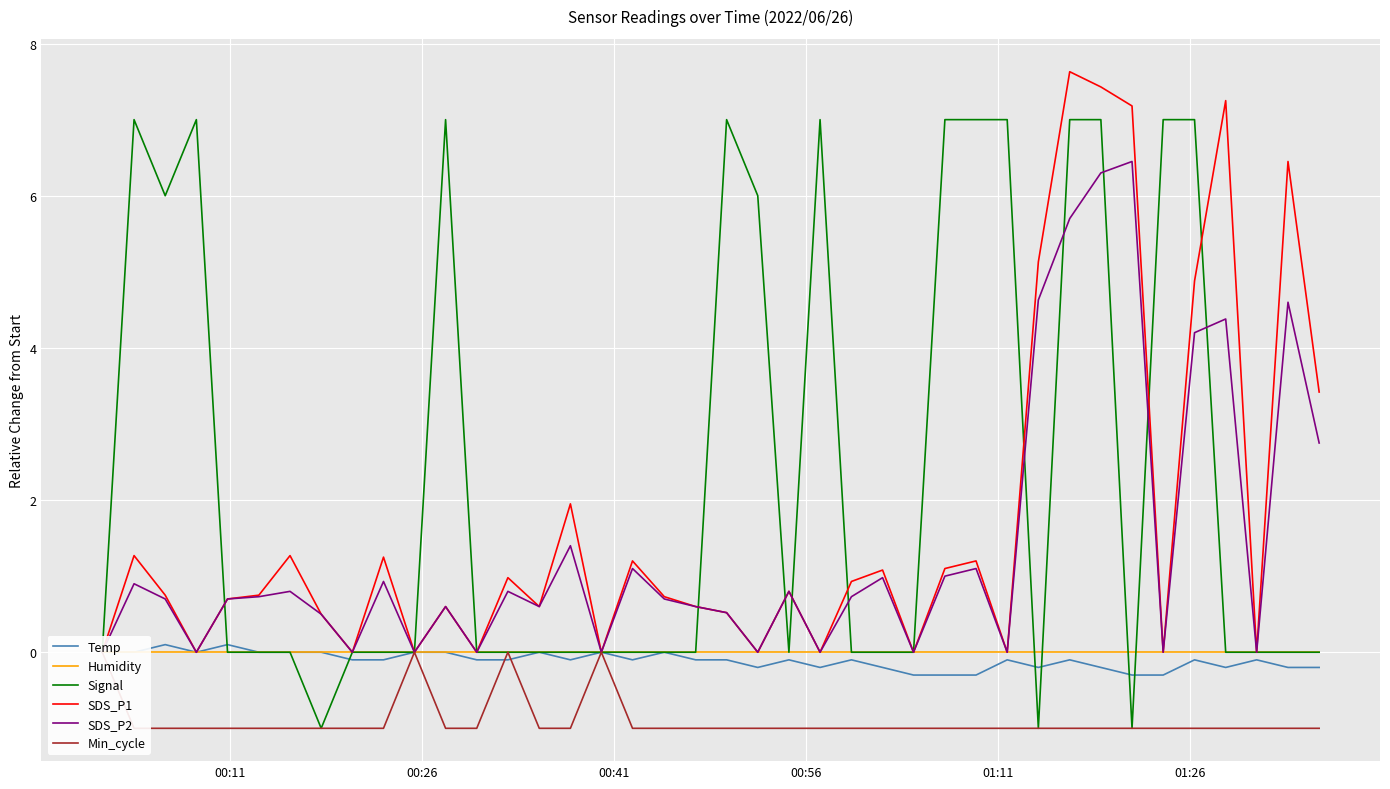

What is the highest value of the Signal series?

7.0